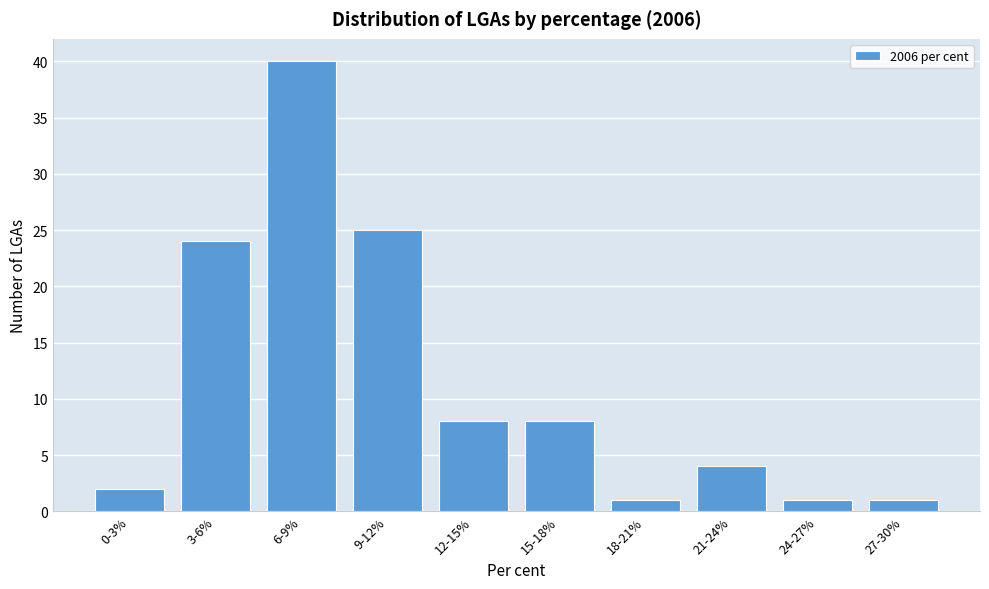

Reading right to left, transcribe all the data shown in this chart.

1	1	4	1	8	8	25	40	24	2